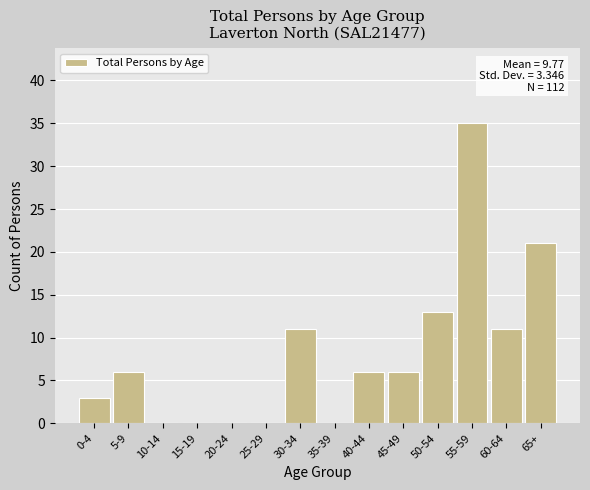

Reading left to right, transcribe all the data shown in this chart.

0-4=3	5-9=6	10-14=0	15-19=0	20-24=0	25-29=0	30-34=11	35-39=0	40-44=6	45-49=6	50-54=13	55-59=35	60-64=11	65+=21